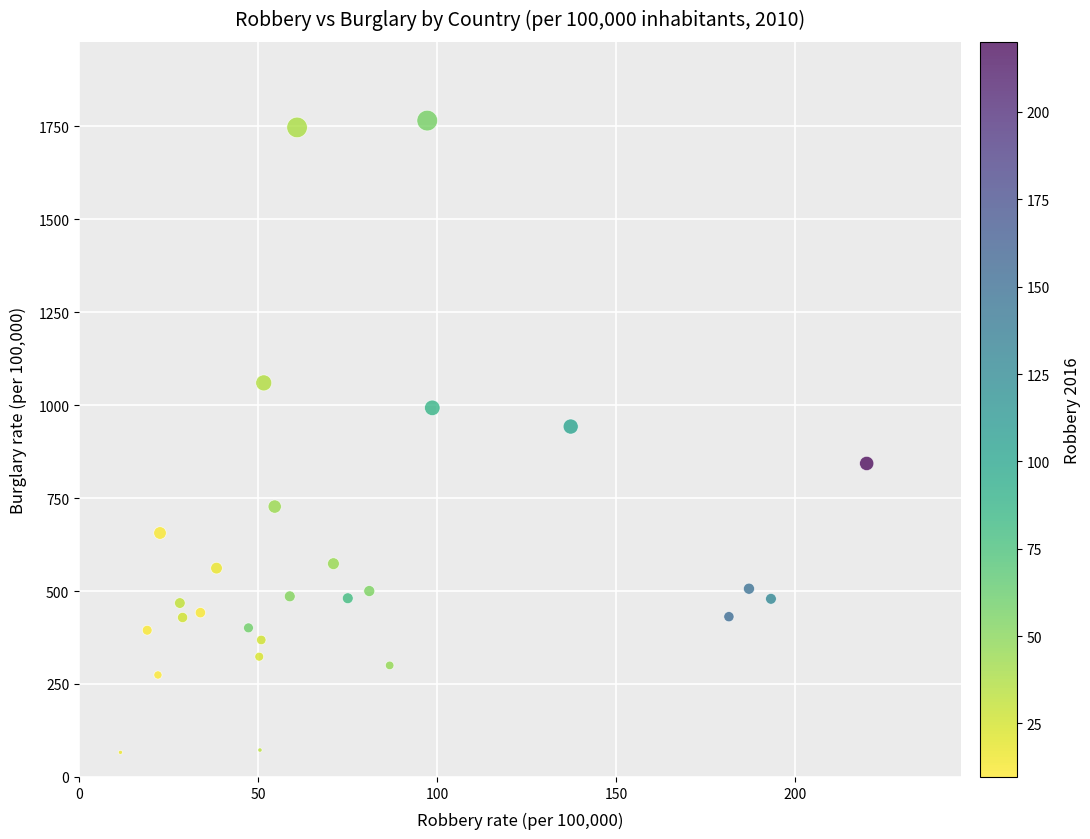

What Y value in the scatter plot is closest to 915?

942.4